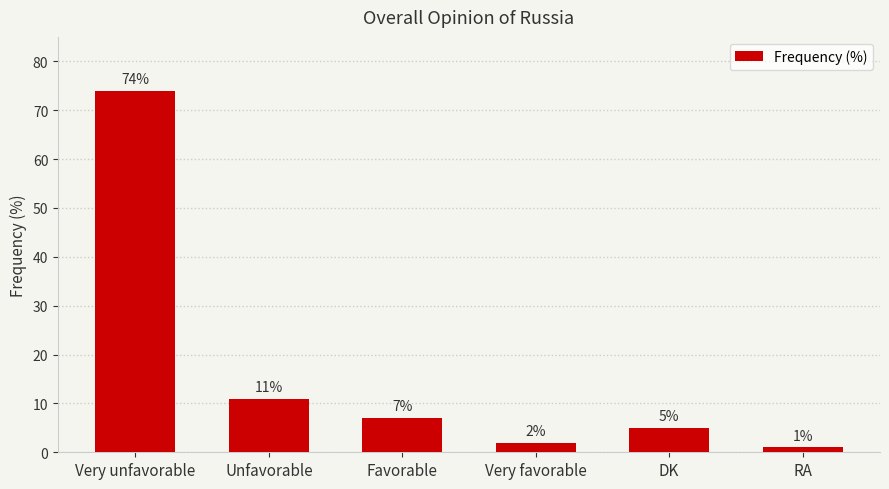

The value at Favorable is 3. True or false?

False